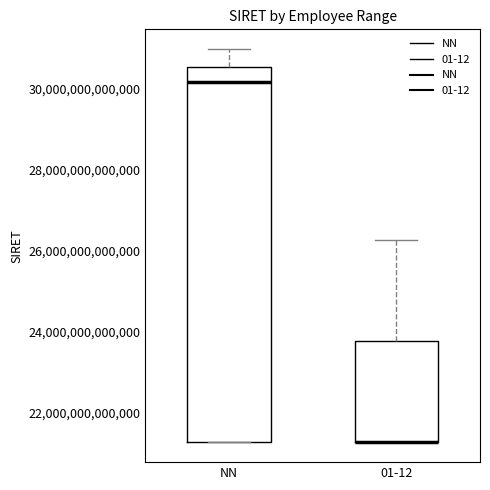

Reading left to right, transcribe this box plot: for each box, give where its median line is, the range the box spans, and where its two whiskers end, as read against the y-axis. The values are not printed on the chart, so give them approximately, as read against the axis.

NN: median 30200000000000, box 21200000000000 to 30600000000000, whiskers 21200000000000 to 31000000000000
01-12: median 21200000000000 (drawn on the box's lower edge), box 21200000000000 to 23800000000000, whiskers 21200000000000 to 26200000000000